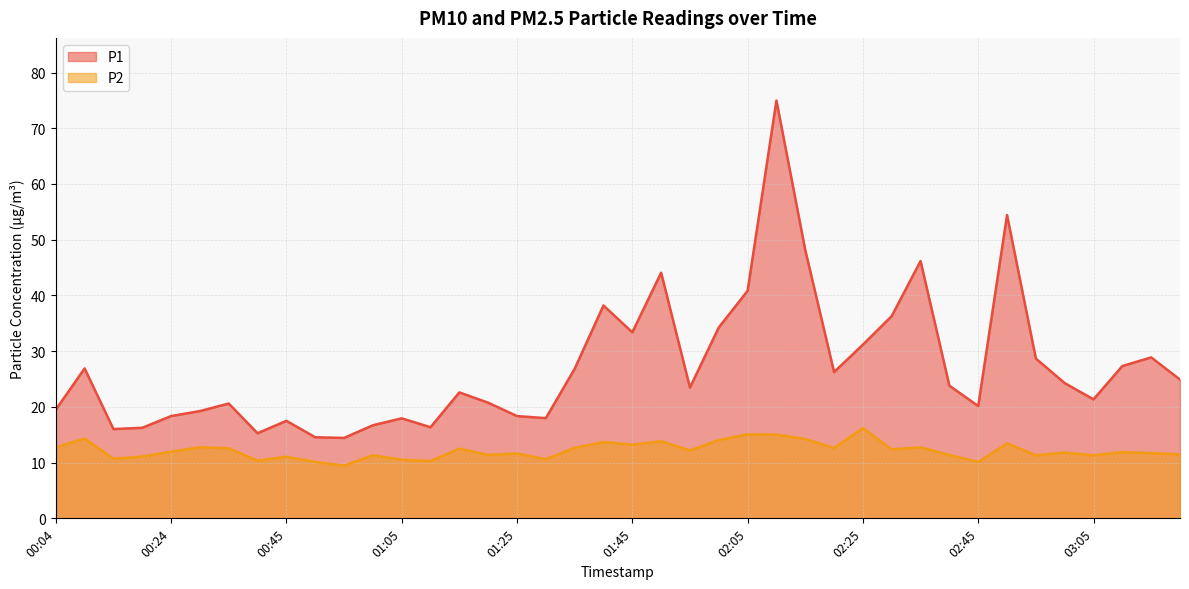

Where does the P2 series first go above 11?

00:04